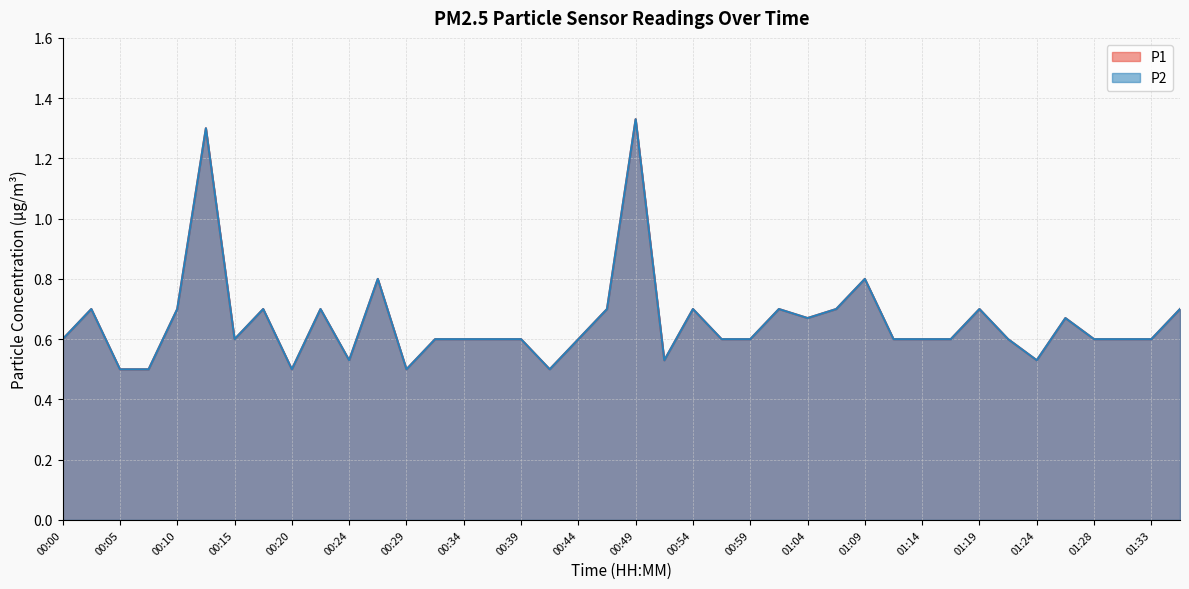

True or false: P2 and P1 intersect in this chart.

False